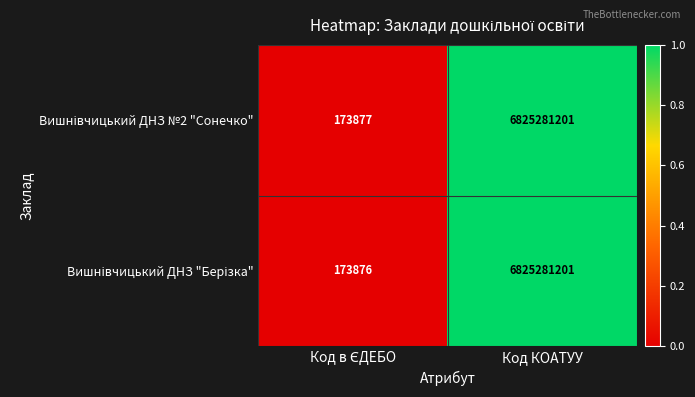

What is the smallest value displayed?

173876